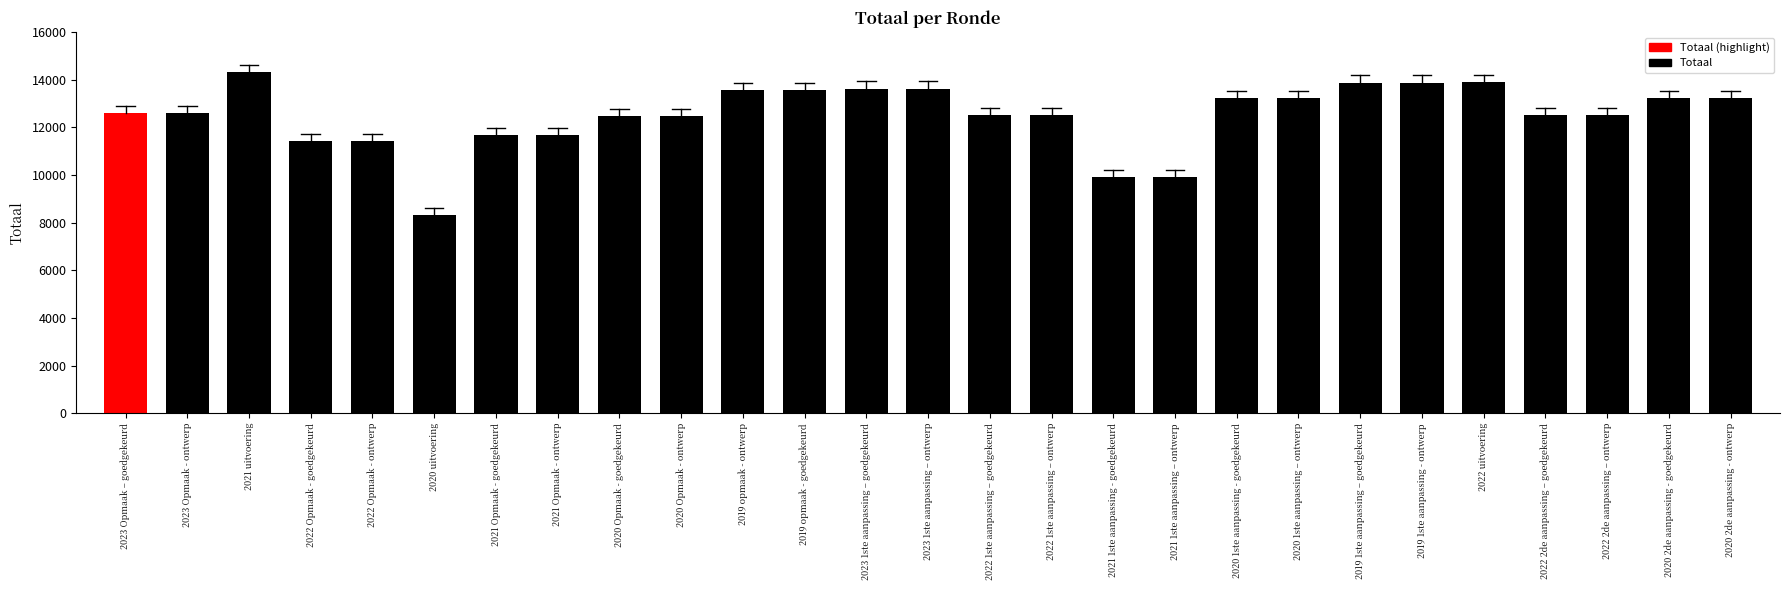

What is the smallest value displayed?

8306